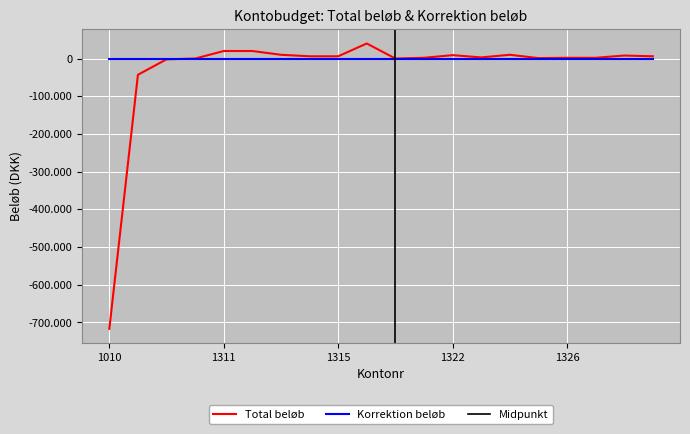

Which category has the lowest value across all series?

1010